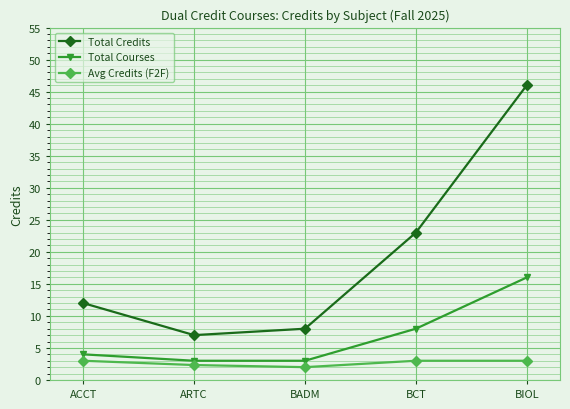

What is the smallest value displayed?

2.0